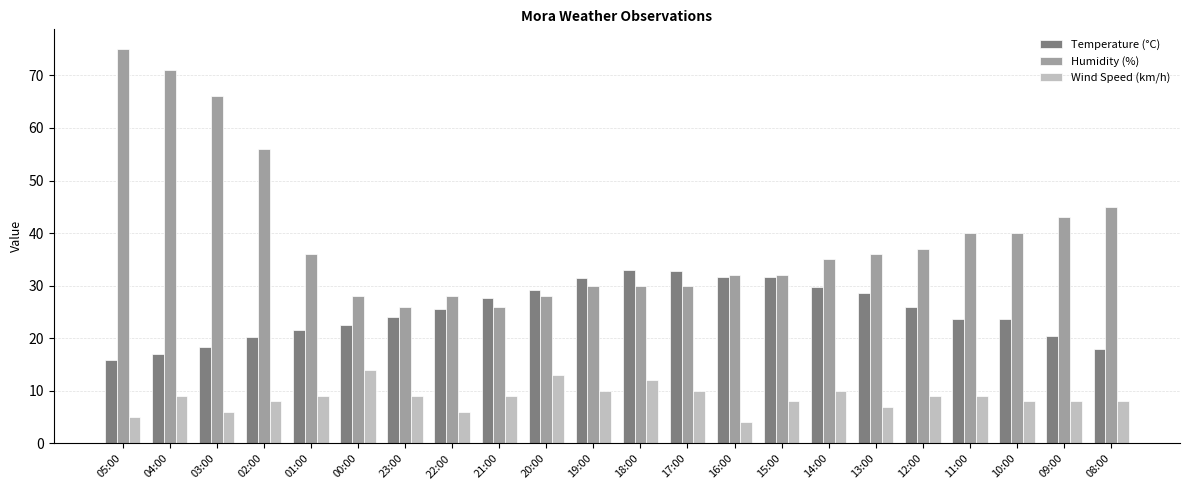

Which series has the largest total across all categories?

Humidity (%)